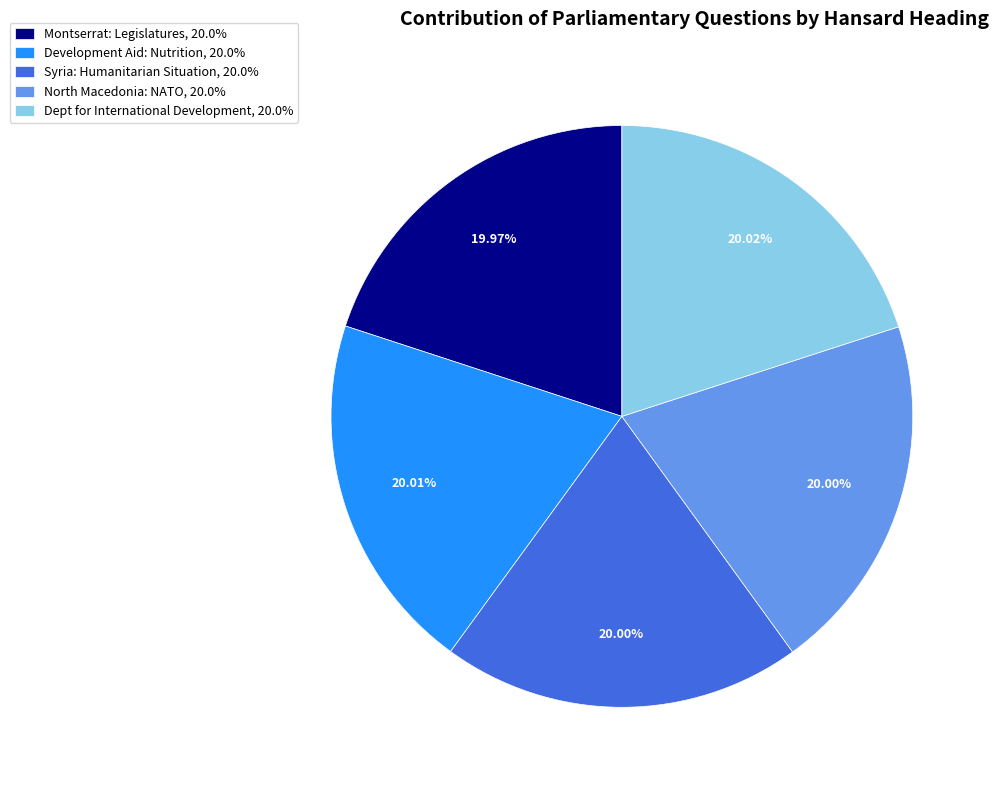

To the nearest percent, what is the combined percentage of Montserrat: Legislatures and Development Aid: Nutrition?

40%